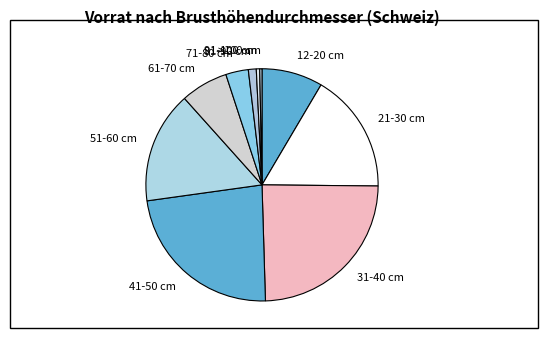

What is the ratio of the value at 12-20 cm to the value at 31-40 cm?

0.3